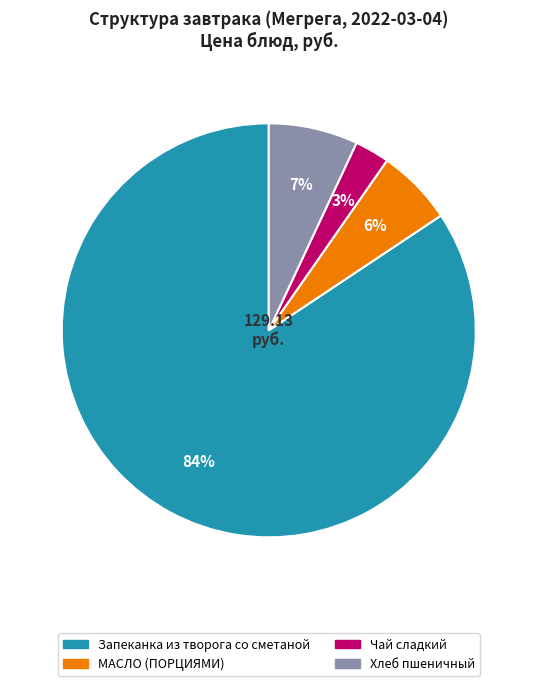

Which category has the smallest portion of the pie?

Чай сладкий